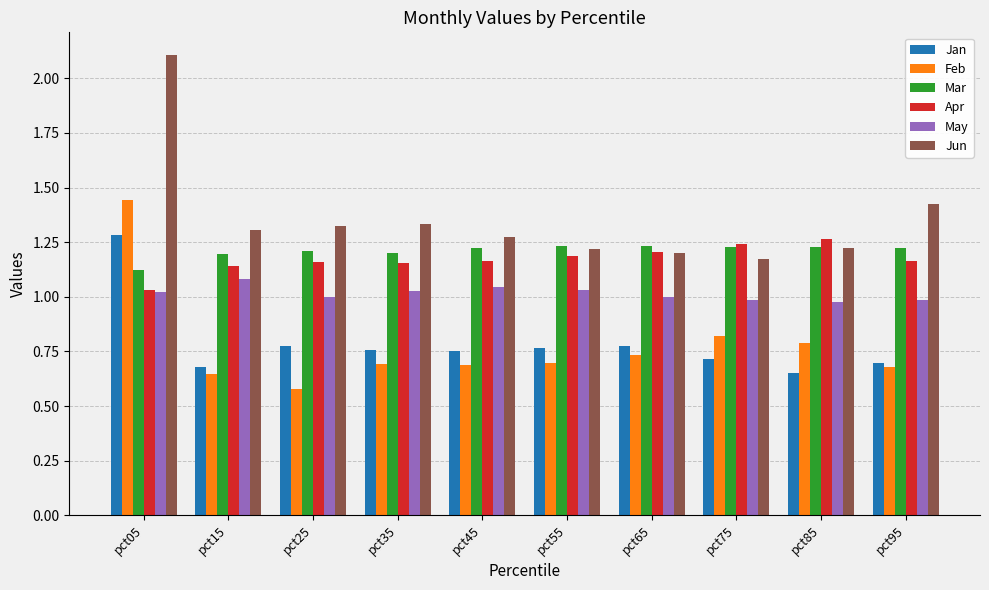

What is the sum of the Mar values at pct05 and pct45?

2.3